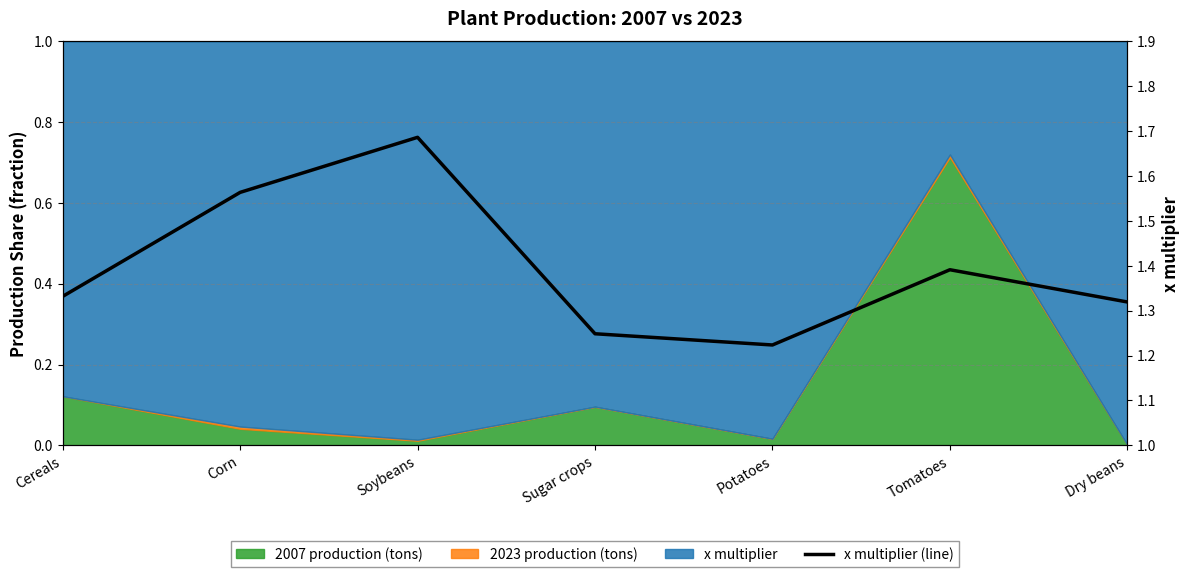

How many values are between 1 and 2?

7